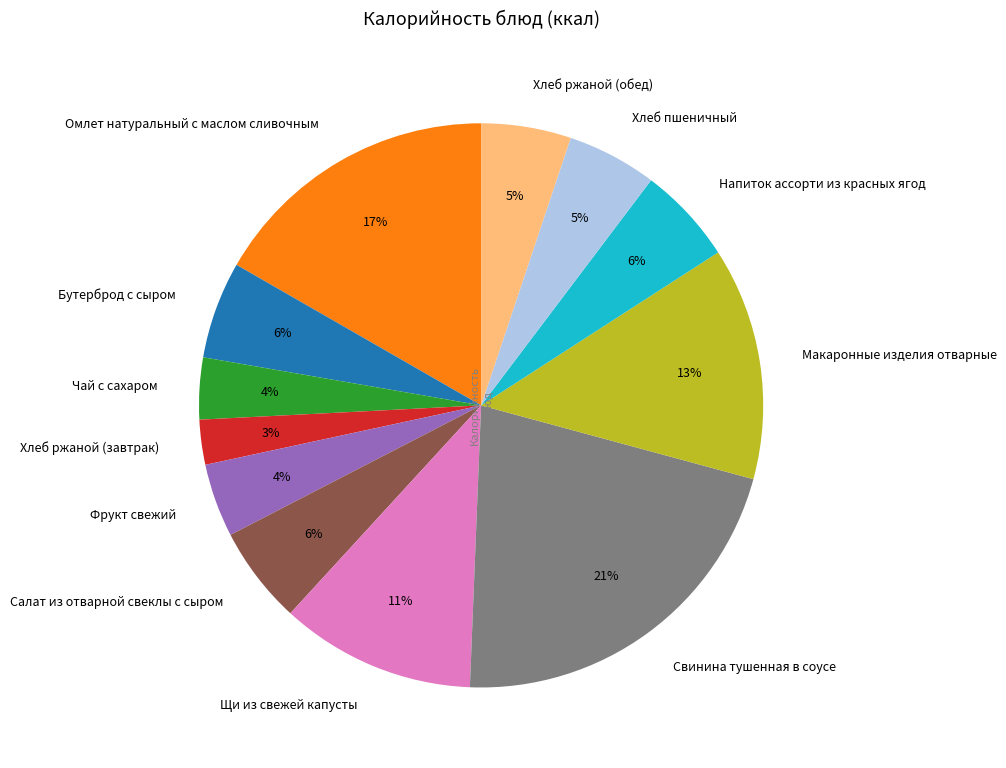

The Салат из отварной свеклы с сыром slice represents 1% of the pie. True or false?

False